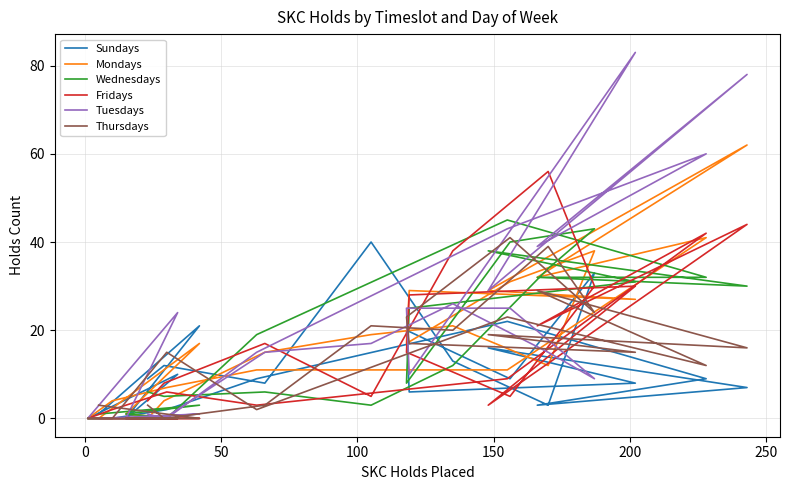

Rank the series by their maximum value, from highest to lowest.

Tuesdays, Mondays, Fridays, Wednesdays, Thursdays, Sundays